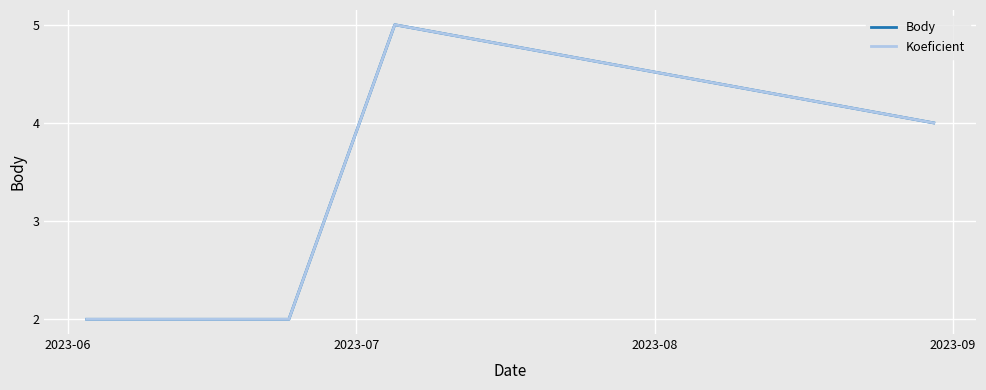

Is this an area chart (filled region under the line)?

No